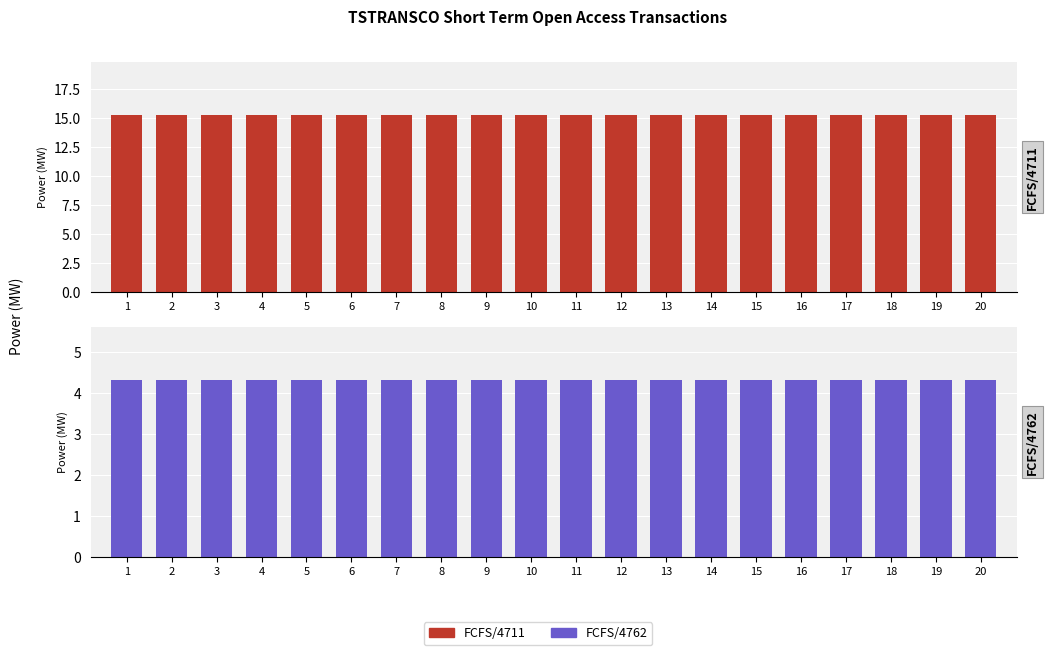

Does the chart contain stacked bars?

No